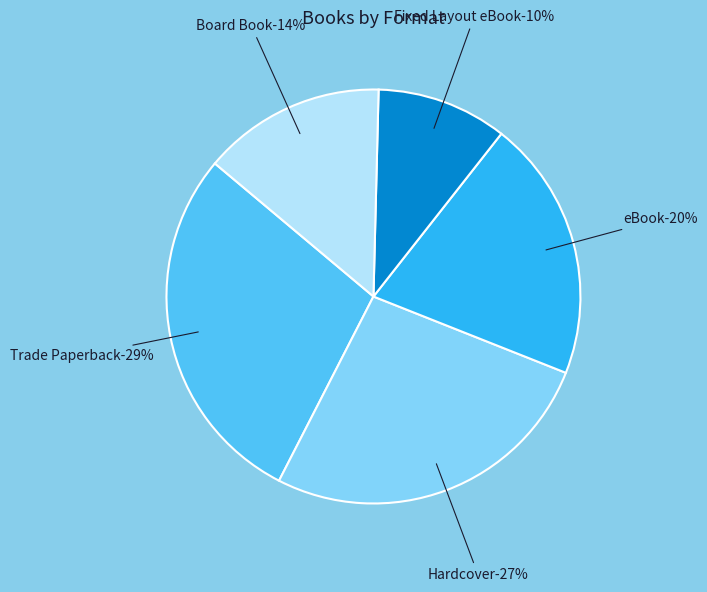

To the nearest percent, what is the combined percentage of Fixed Layout eBook and Hardcover?

37%